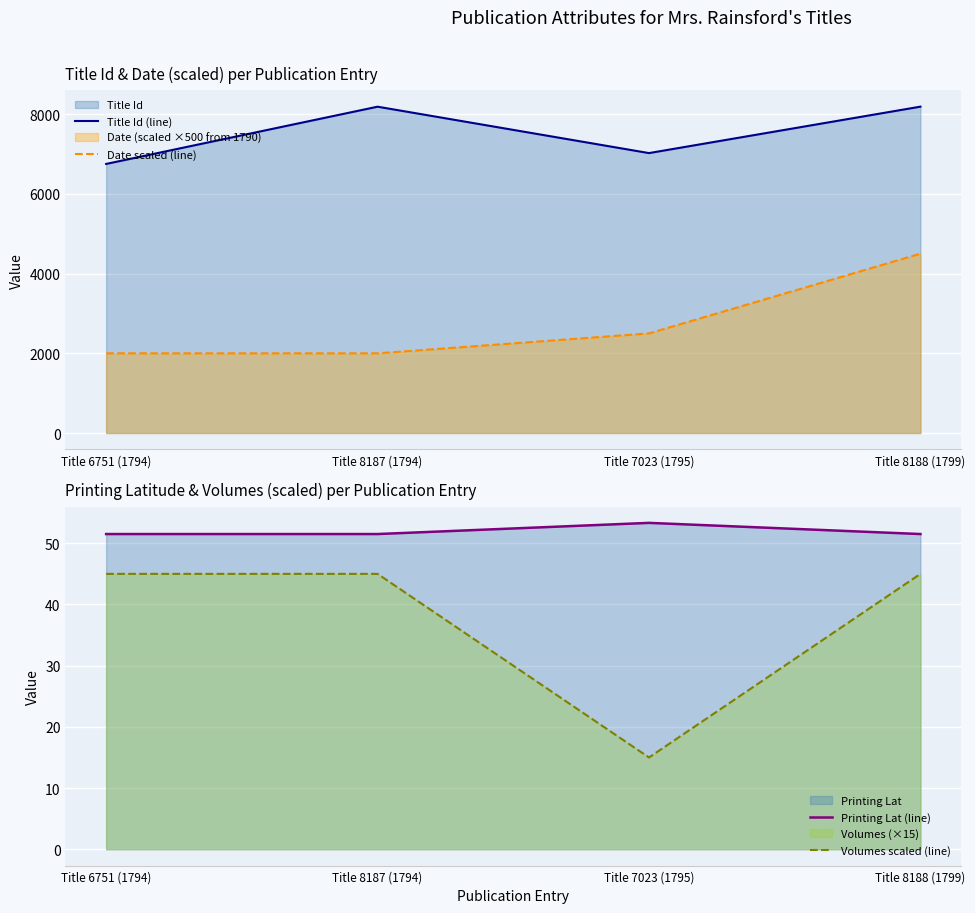

True or false: Title Id (line) has more than 0 interior local peaks.

True